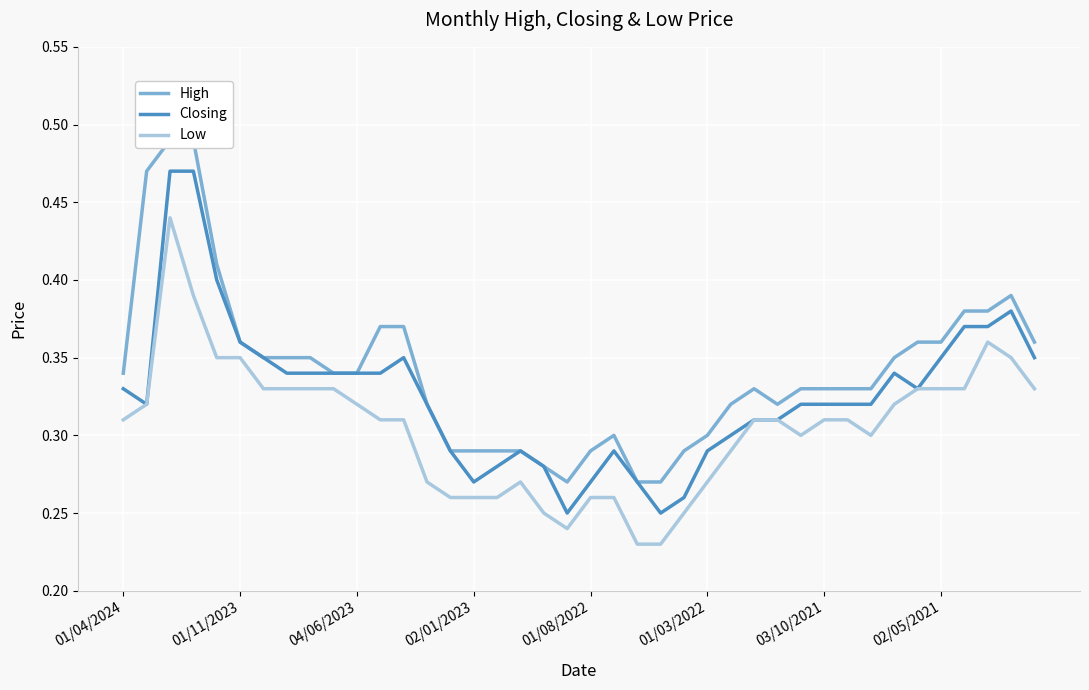

What is the sum of all Closing values?

13.1